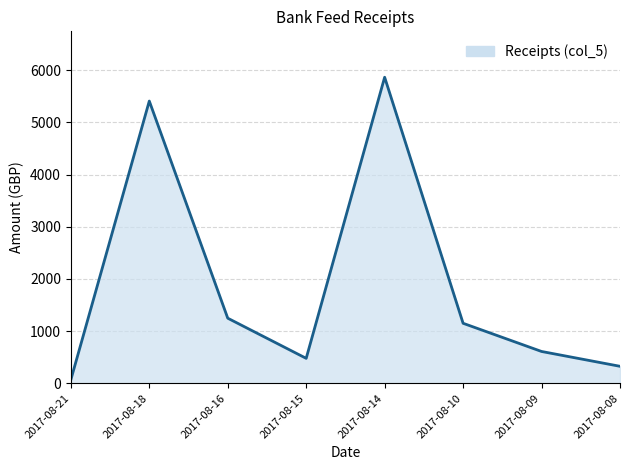

Where does the data first go above 1150?

2017-08-18